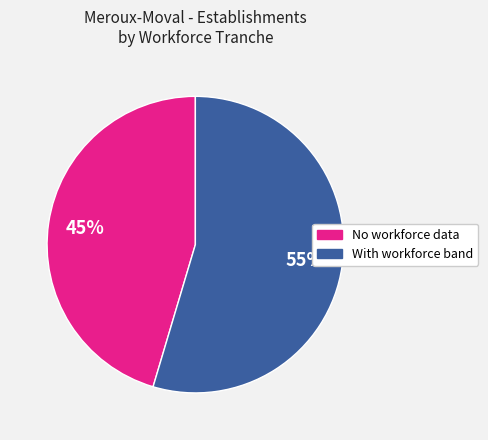

To the nearest percent, what is the average slice percentage?

50%